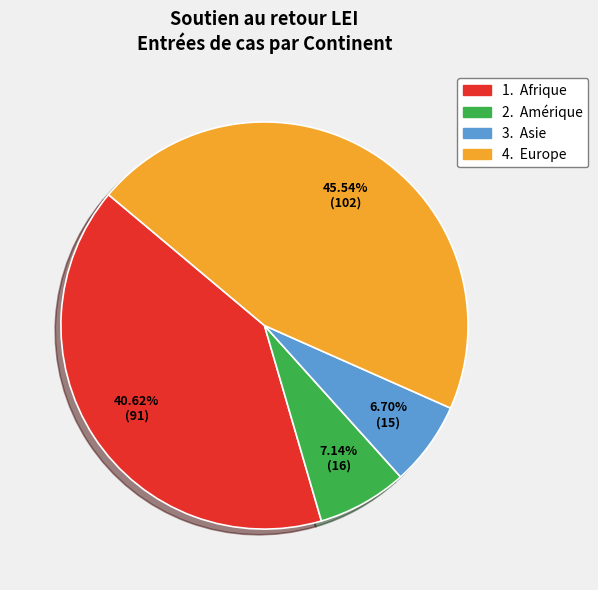

Is there a majority slice in this chart?

No